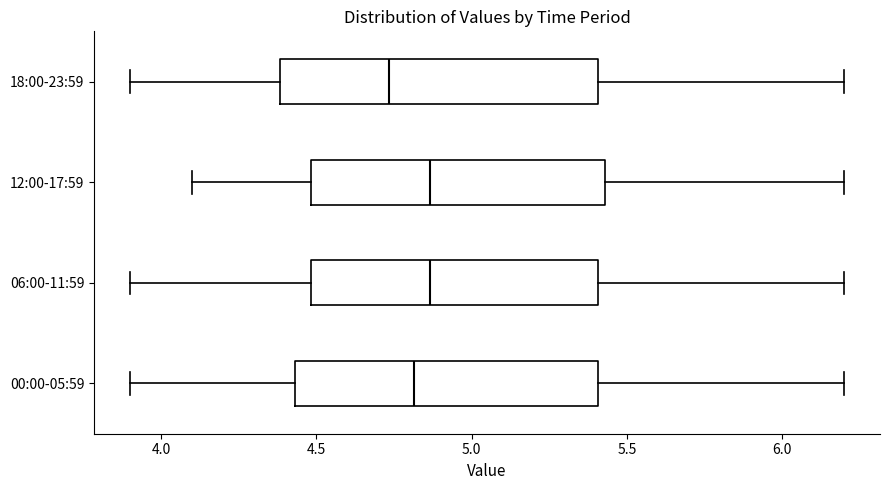

Which box has the furthest to the left median line?

18:00-23:59